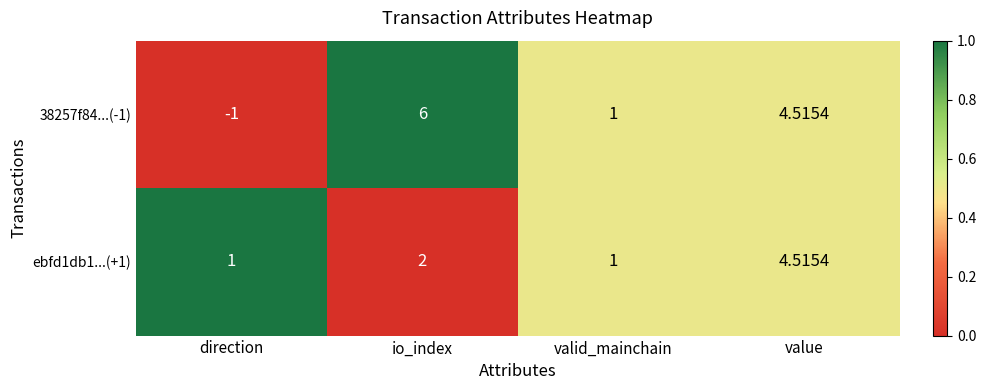

Where does the 38257f84...(-1) series first go above 4?

io_index